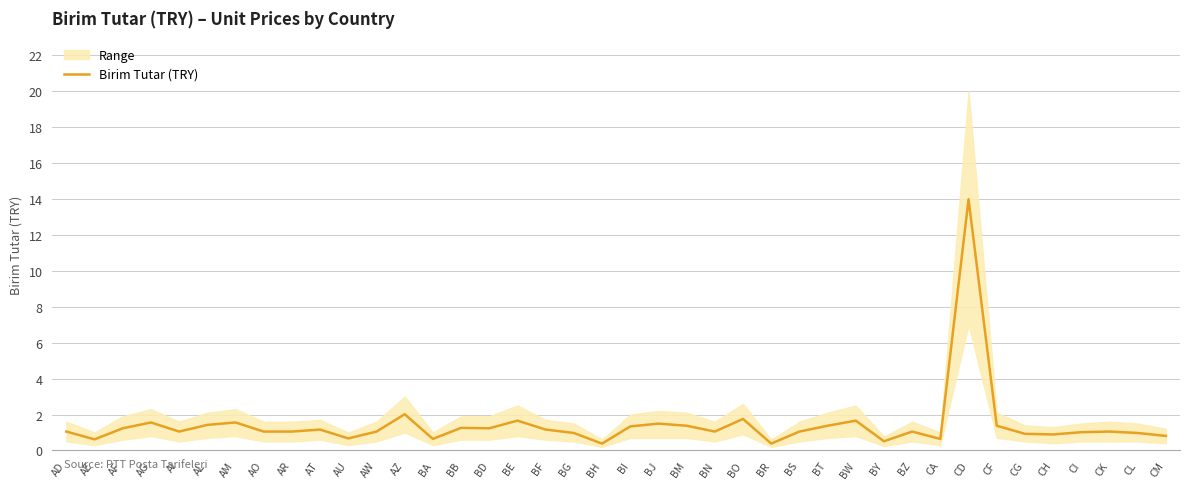

Where is the first local maximum?

AG